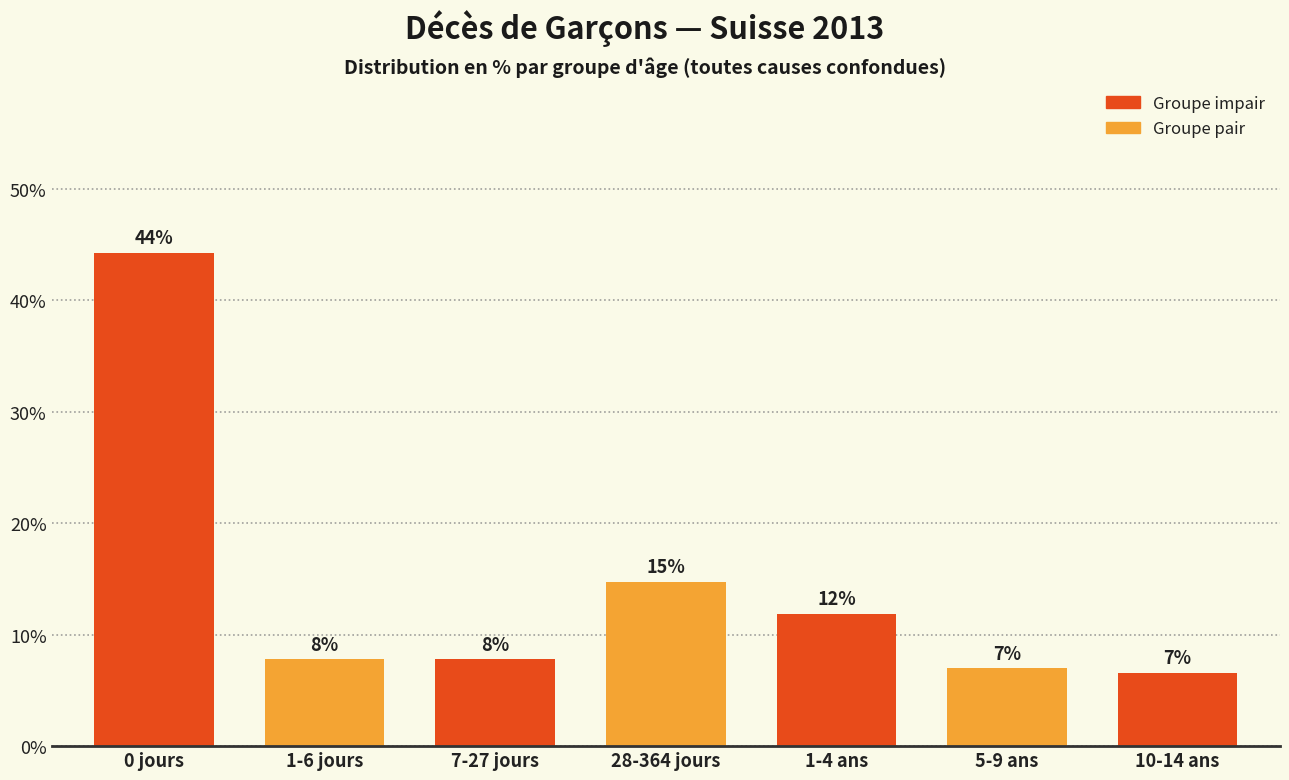

How many bars are there in total?

7